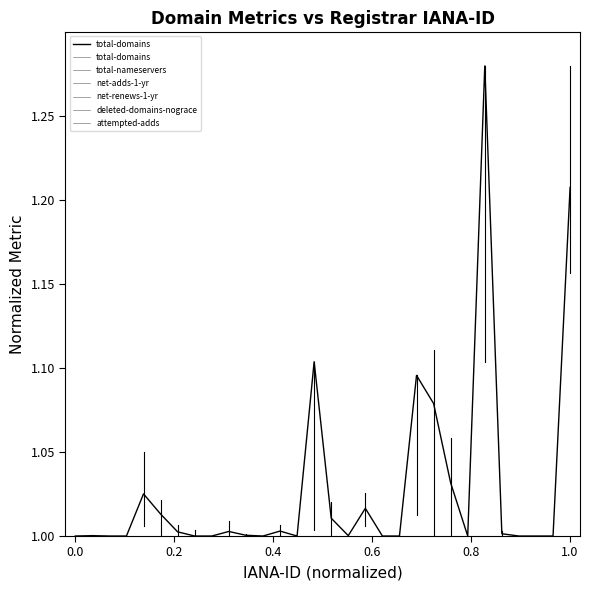

How many interior local peaks (higher than both neighbors) does the data have?

8